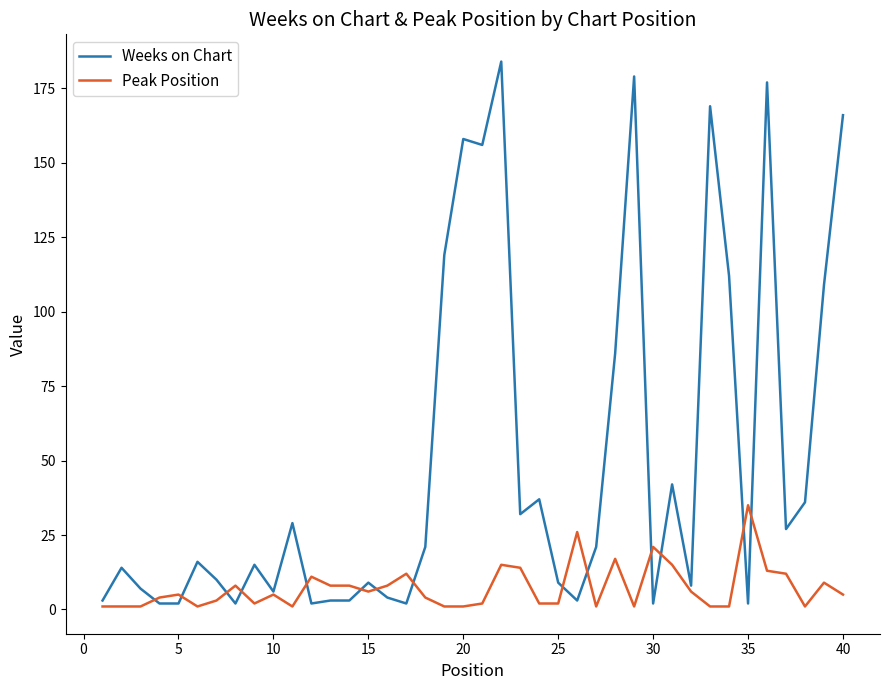

List the series in order of their overall mean, highest first.

Weeks on Chart, Peak Position